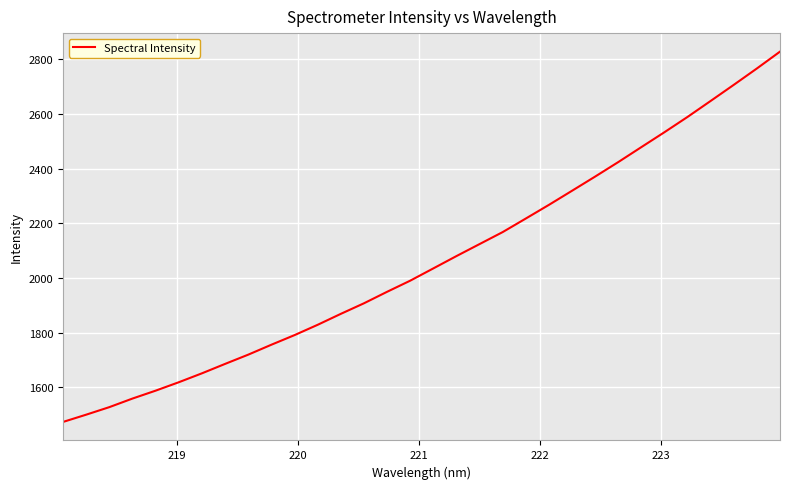

How many series are shown in this chart?

1